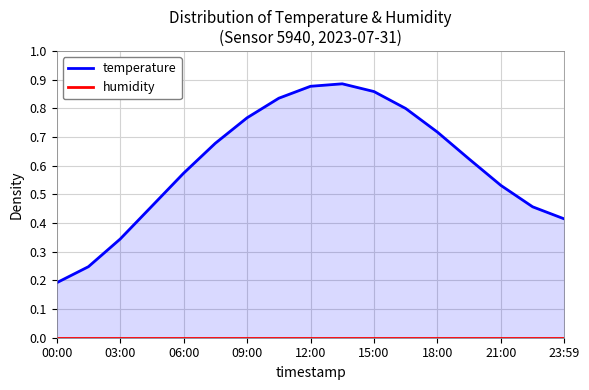

True or false: humidity and temperature cross at least once.

False